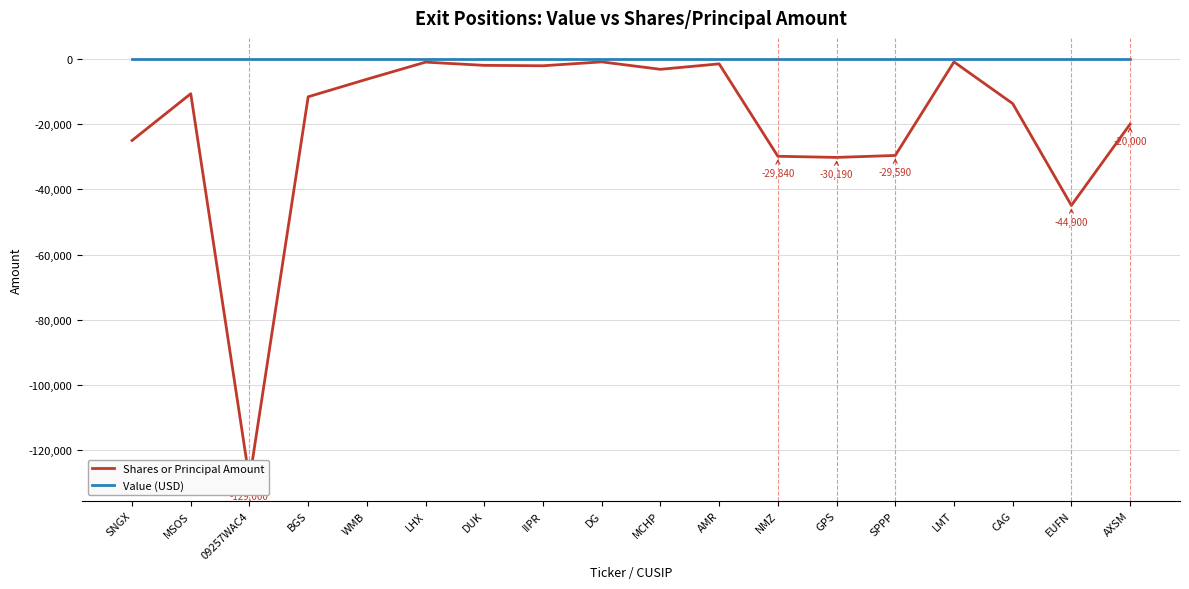

True or false: Shares or Principal Amount and Value (USD) intersect in this chart.

False